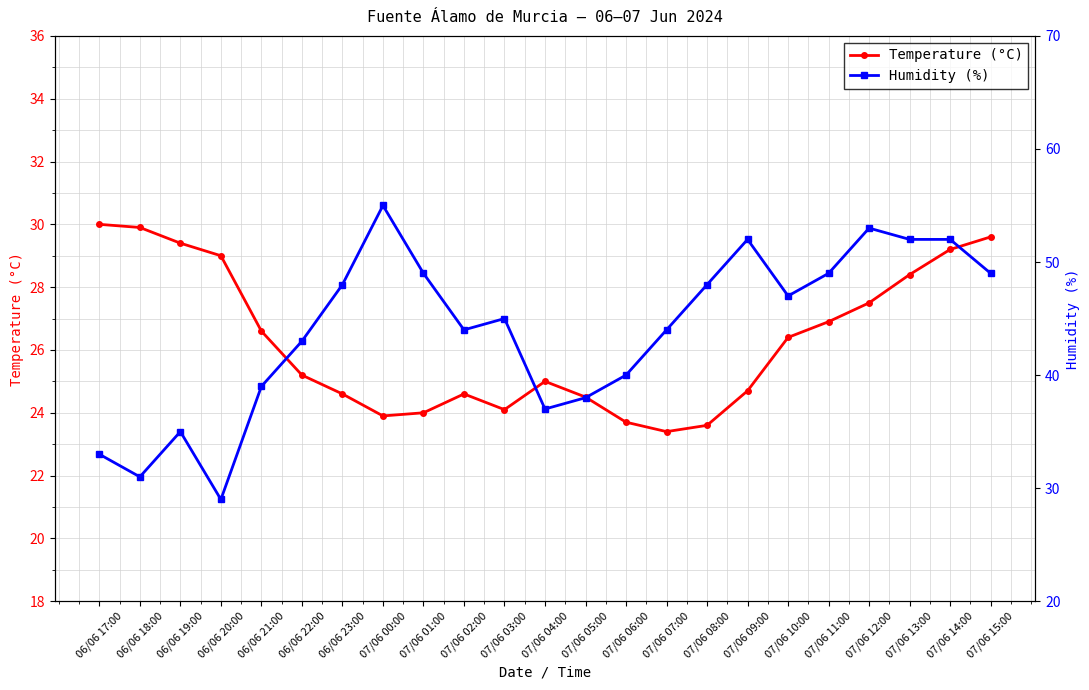

What is the value of the Humidity (%) point at the 12th from the left?

37.0